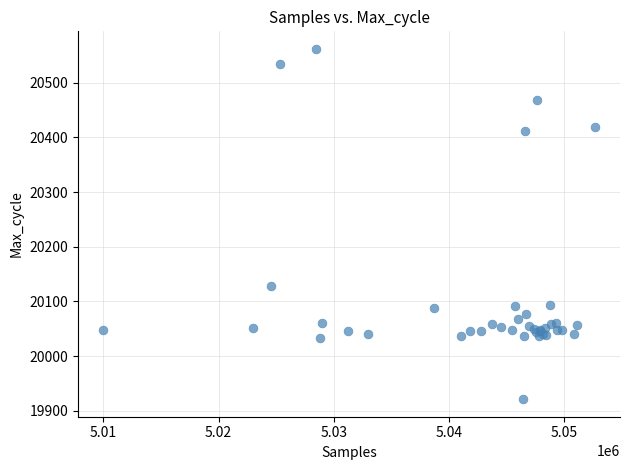

What Y value in the scatter plot is closest to 20241?

20128